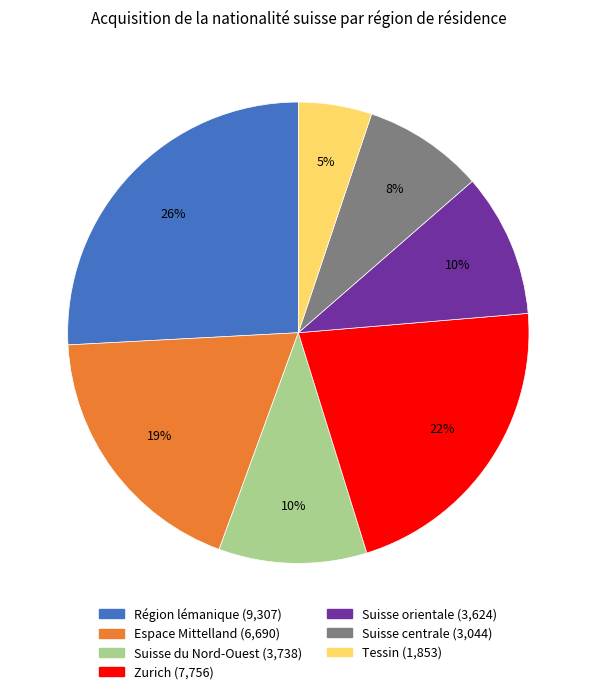

Is there a majority slice in this chart?

No